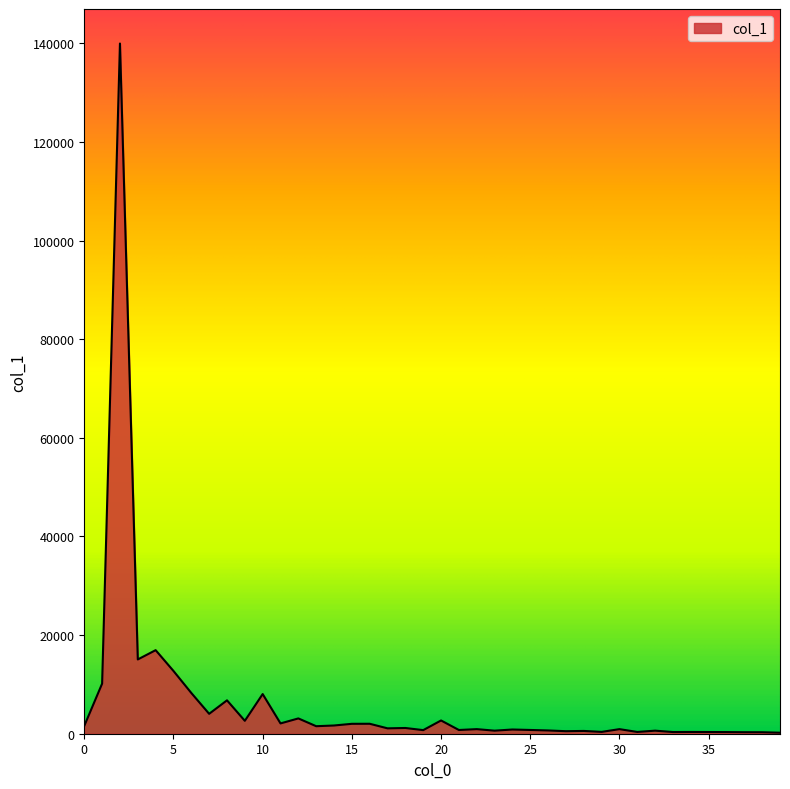

What is the greatest value displayed?

139951